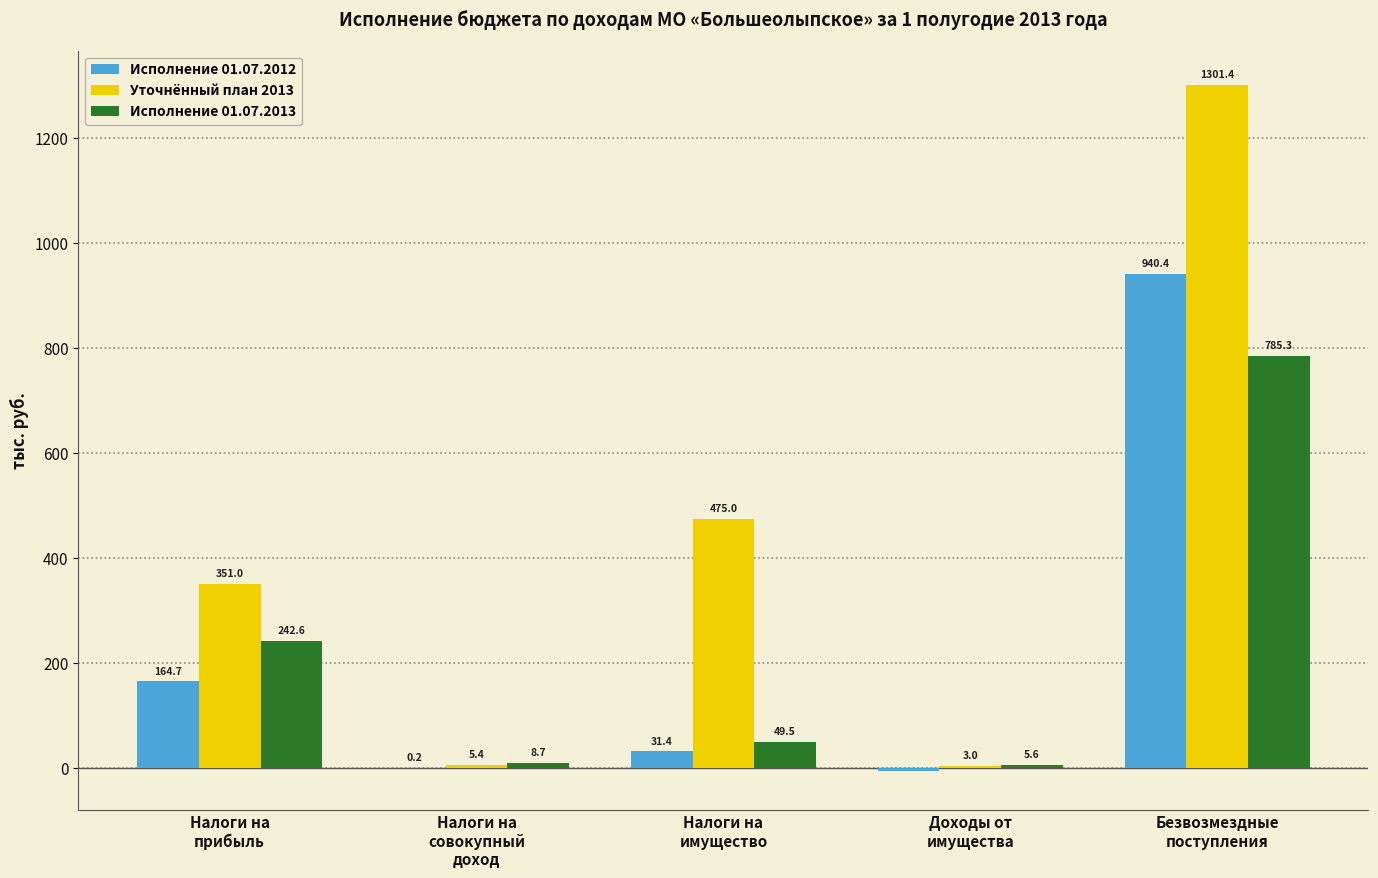

At which category is the sum across all series the highest?

Безвозмездные
поступления